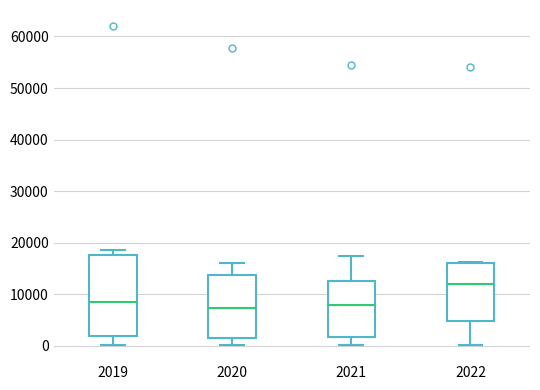

Reading left to right, read every box against the y-axis: the position of its median line, the range the box covers, and the ends of its whiskers. The values are not printed on the chart, so give them approximately, as read against the axis.

2019: median 9000, box 2000 to 18000, whiskers 0 to 19000
2020: median 7000, box 1000 to 14000, whiskers 0 to 16000
2021: median 8000, box 2000 to 12000, whiskers 0 to 17000
2022: median 12000, box 5000 to 16000, whiskers 0 to 16000